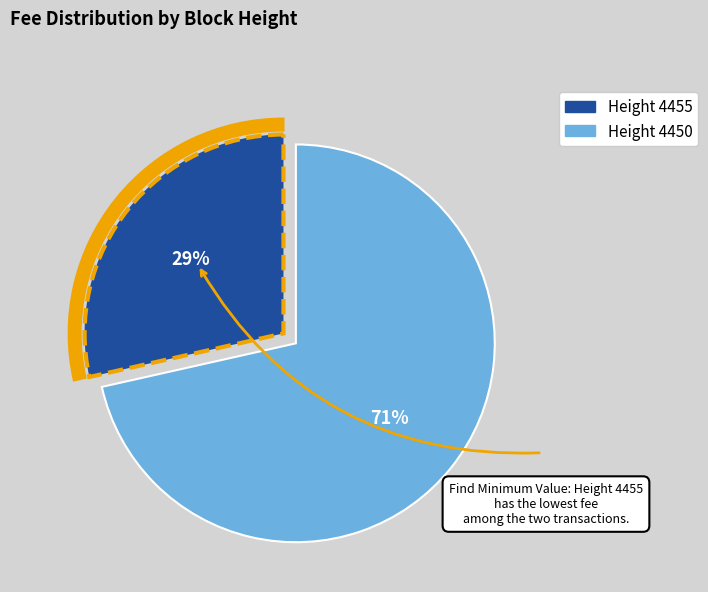

Rank the categories by value from lowest to highest.

4455, 4450